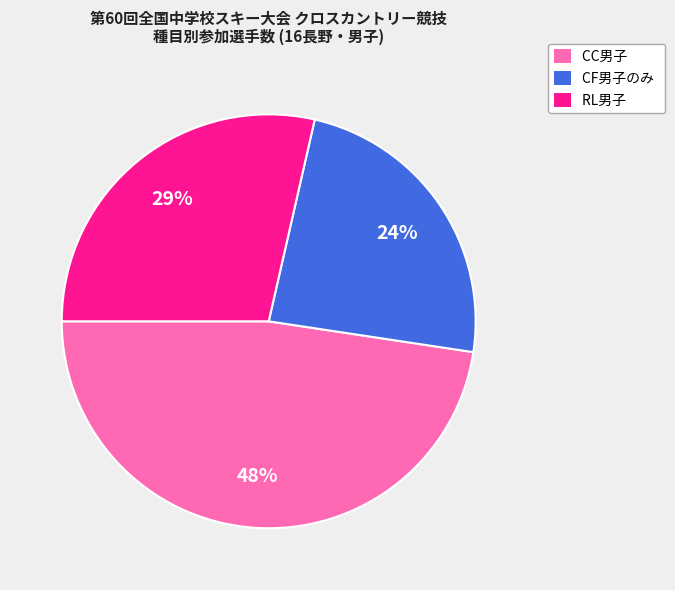

To the nearest percent, what is the difference between the largest and smallest slice percentages?

24%